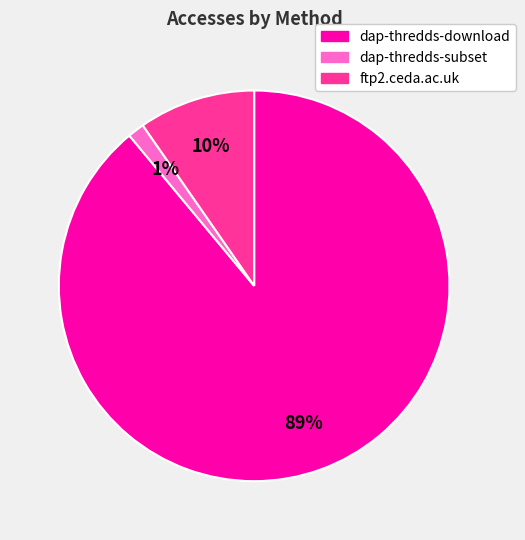

Which slice is the smallest?

dap-thredds-subset